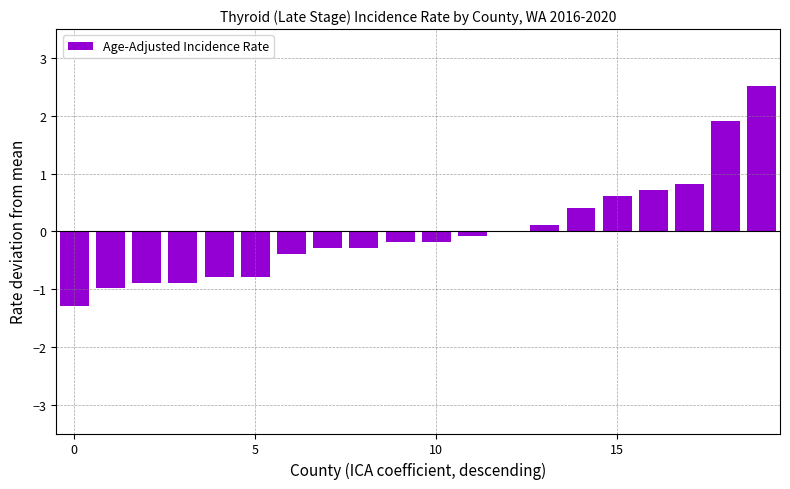

What is the greatest value displayed?

2.5